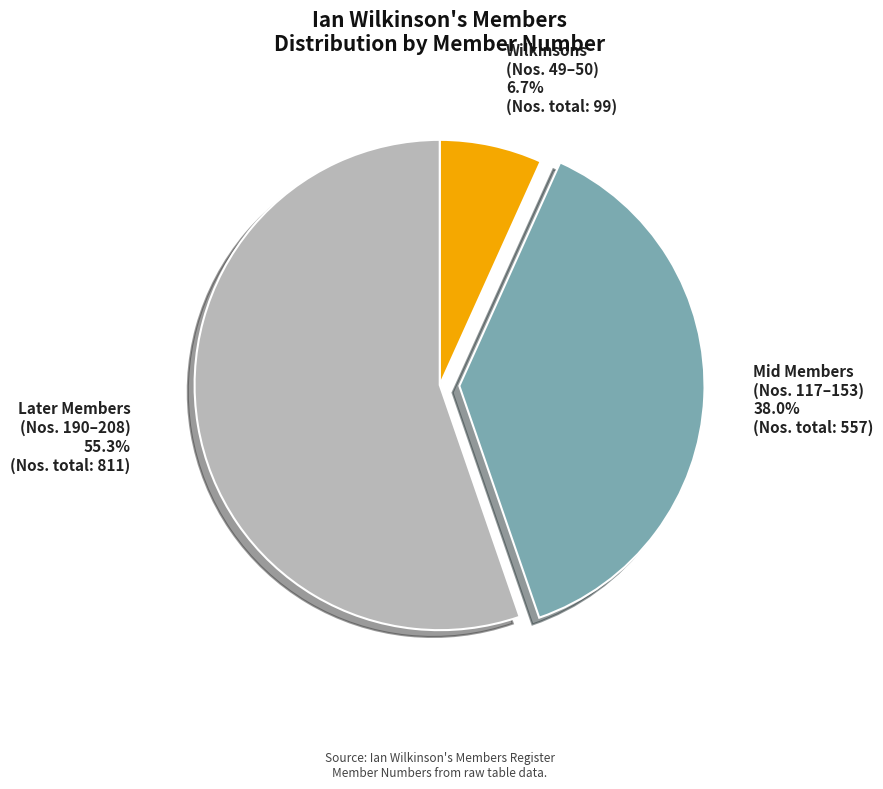

Count the number of slices in the pie.

3